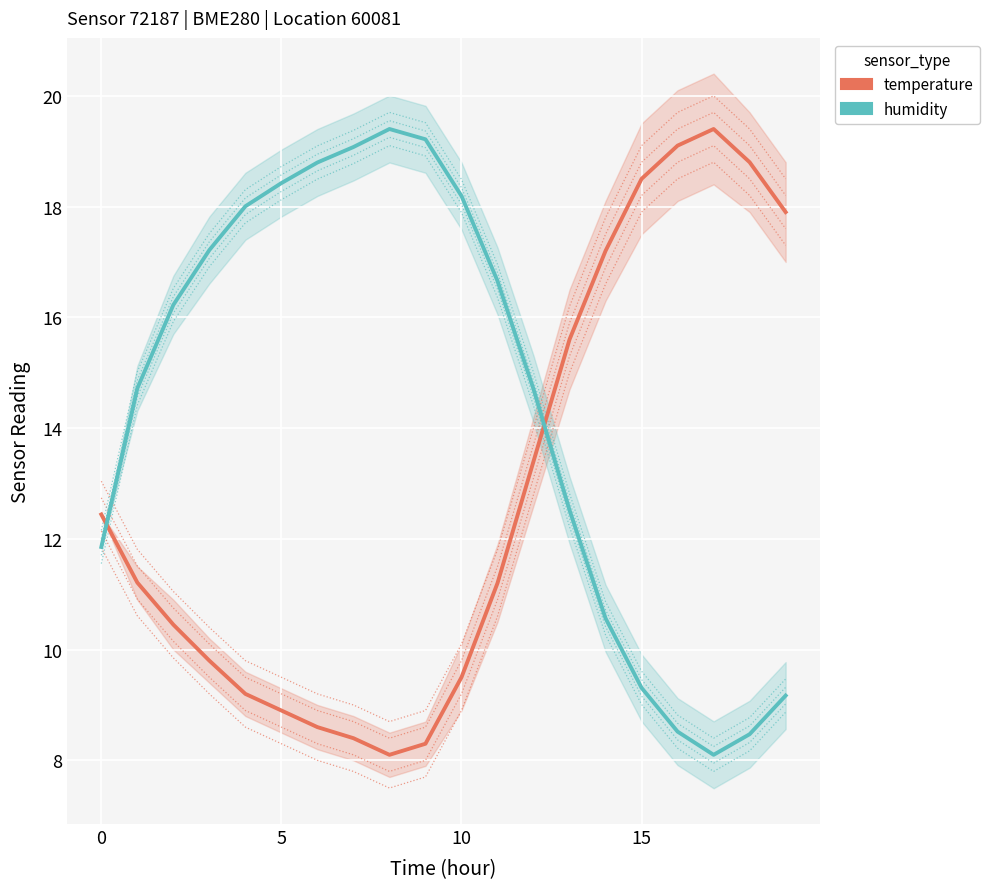

What is the maximum value shown in the chart?

19.4